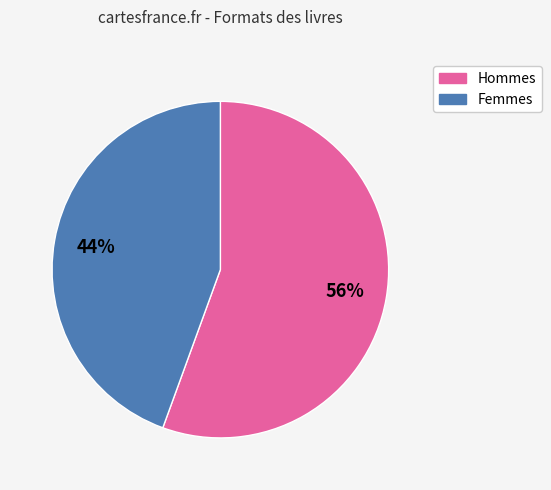

Is there any slice that represents more than half of the pie?

Yes